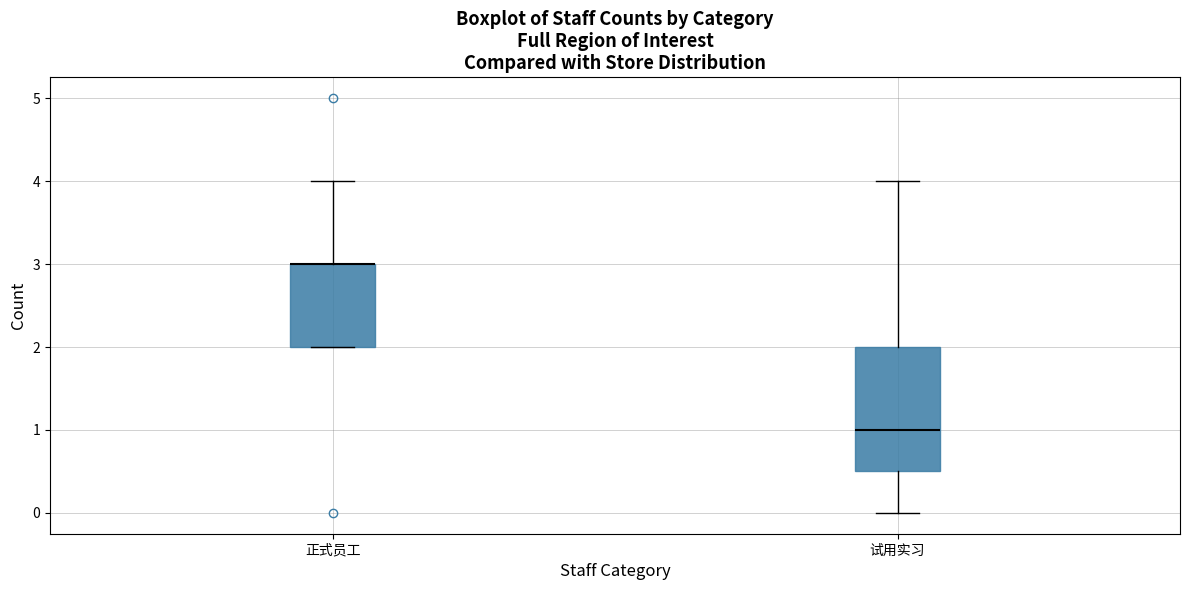

Where is the upper edge of the box for 试用实习 on the y-axis? The values are not printed on the chart, so give them approximately, as read against the axis.

2.0